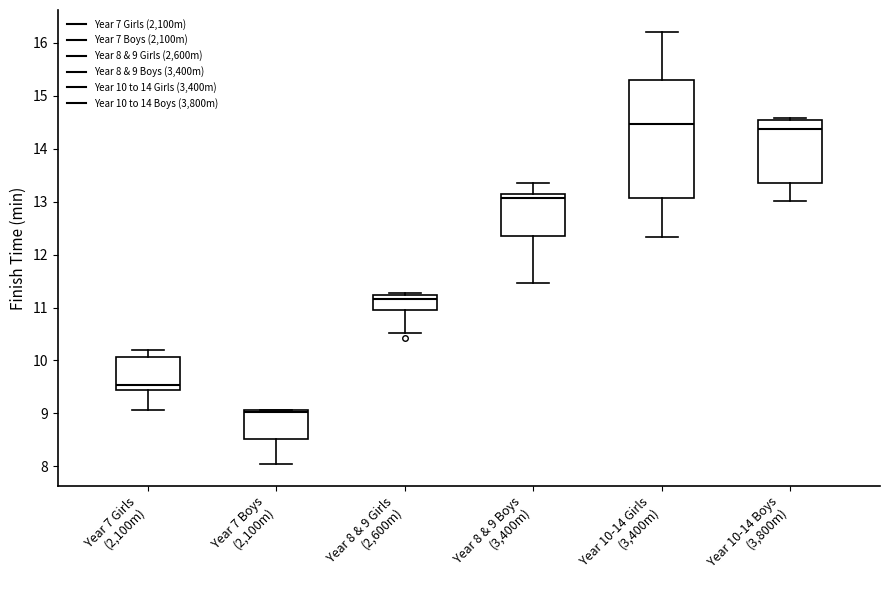

Where is the lower edge of the box for Year 7 Boys (2,100m) on the y-axis? The values are not printed on the chart, so give them approximately, as read against the axis.

8.5